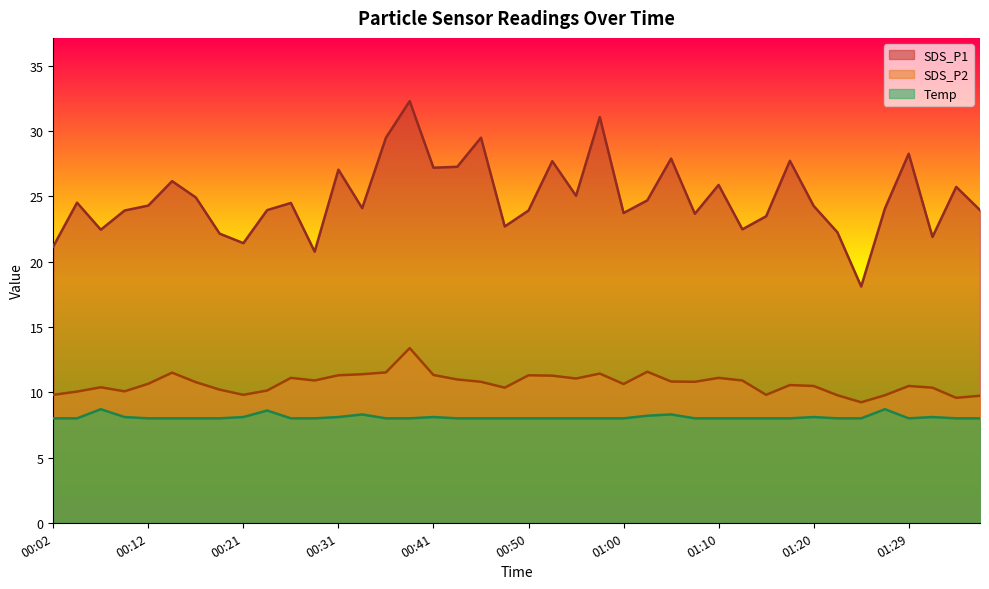

Which series changed the most between 00:02 and 01:05?

SDS_P1